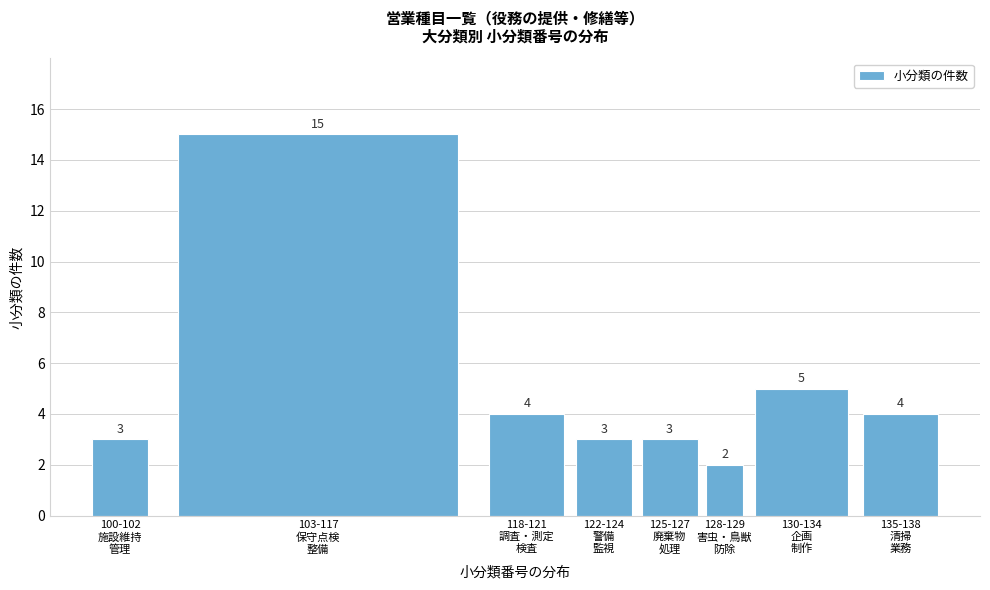

Reading left to right, extract all data points from this chart.

3	15	4	3	3	2	5	4